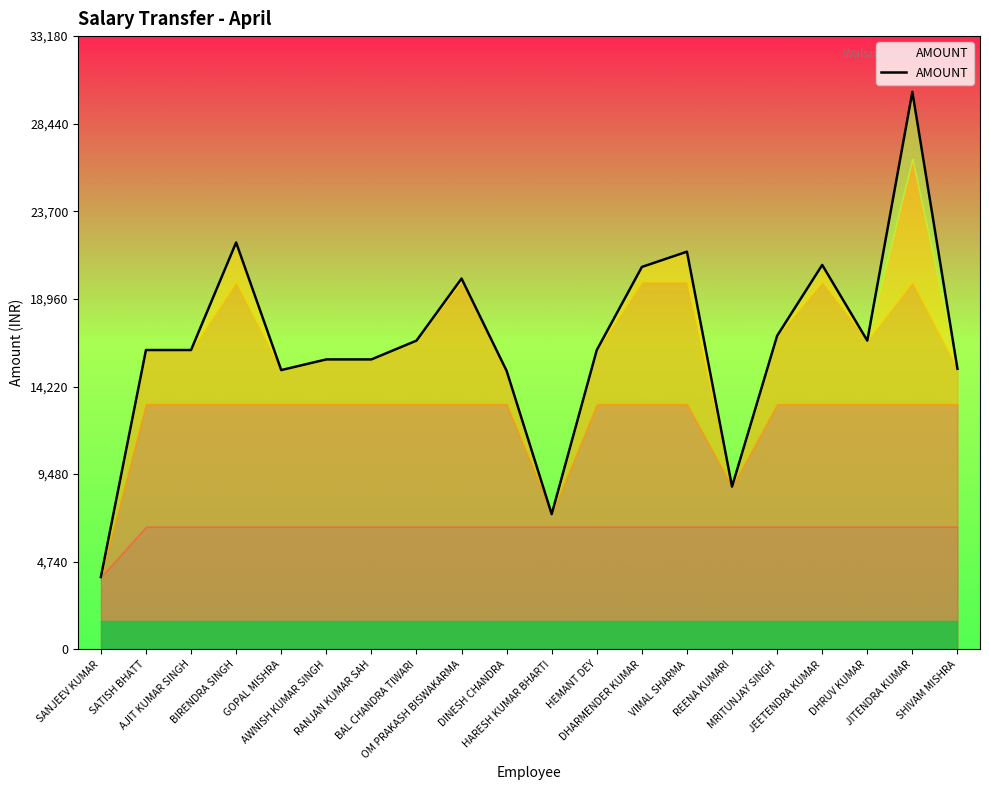

The chart shows a value of 20062 at OM PRAKASH BISWAKARMA. True or false?

True